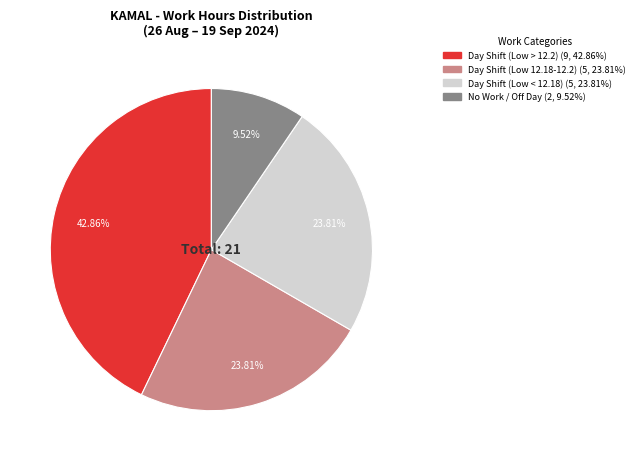

Is there any slice that represents more than half of the pie?

No